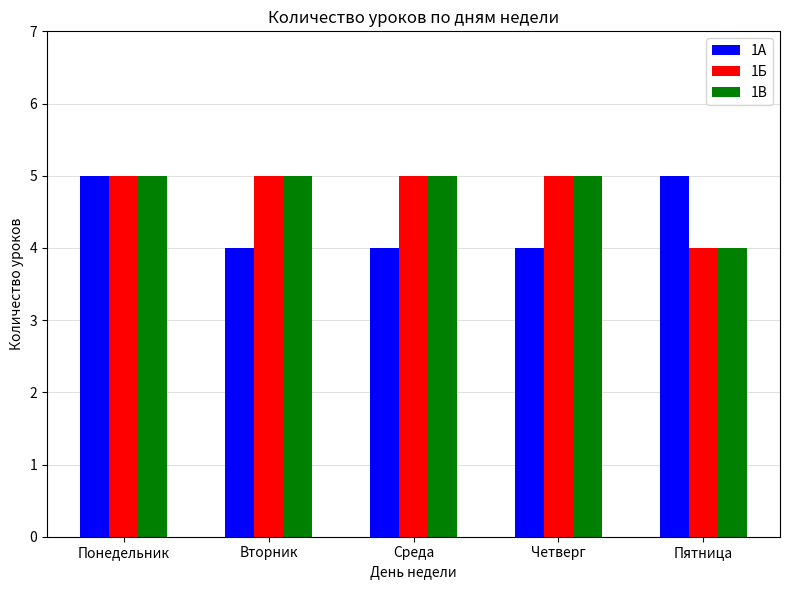

The 1А series shows 2 at Понедельник. True or false?

False